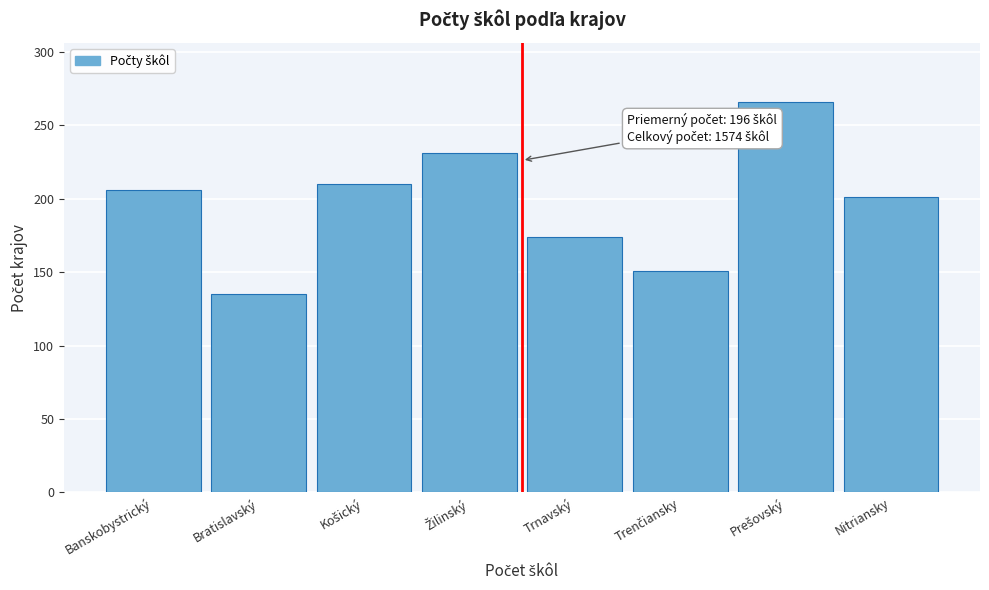

Reading left to right, list all the values displayed in this chart.

206	135	210	231	174	151	266	201